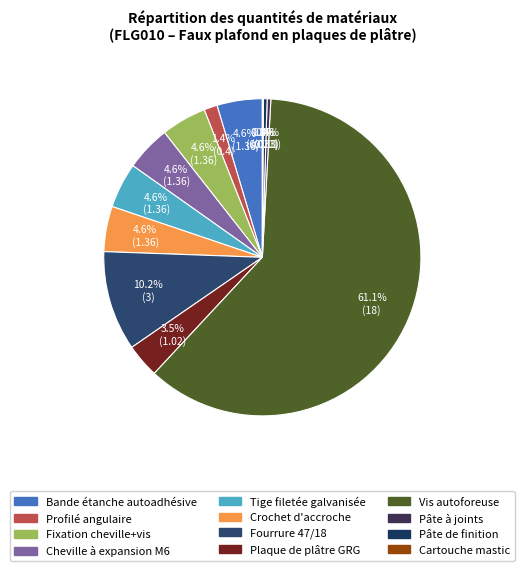

Is there any slice that represents more than half of the pie?

Yes